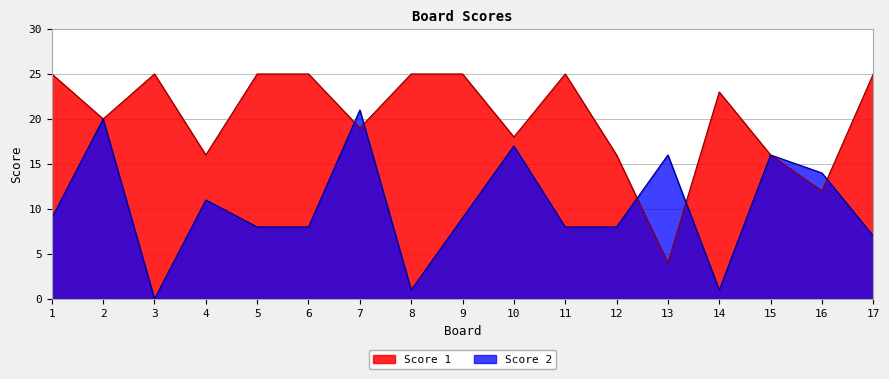

What is the average value of the Score 1 series?

20